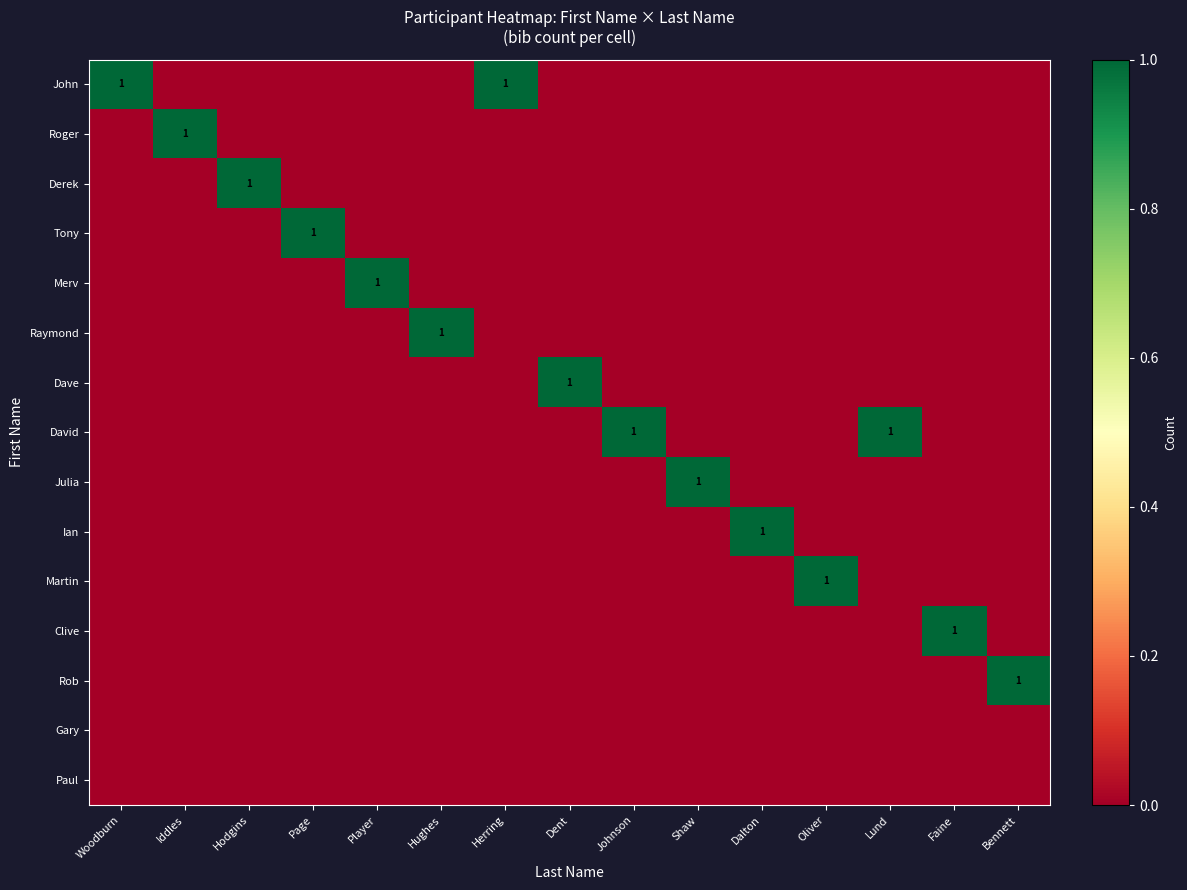

Is the value of David at Herring greater than the value of Clive at Iddles?

No